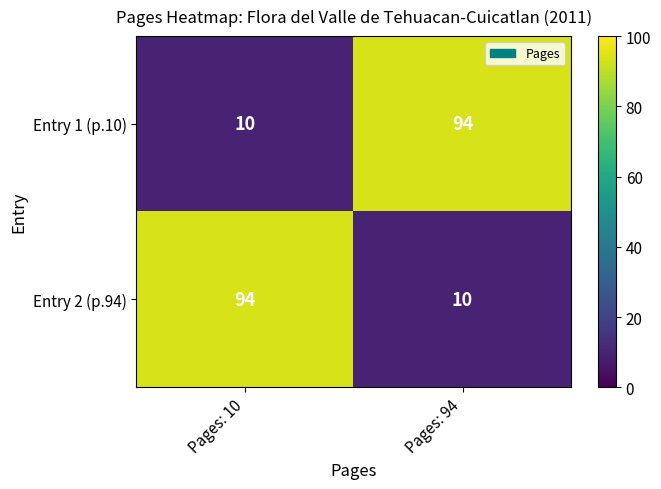

What is the difference between the Entry 1 (p.10) values at Pages: 10 and Pages: 94?

84